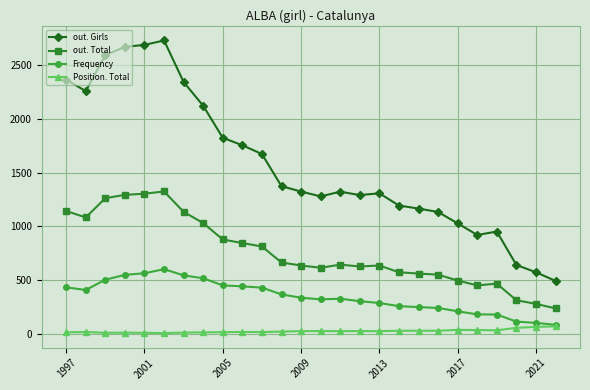

At how many categories does at least one series exceed 2296?

6